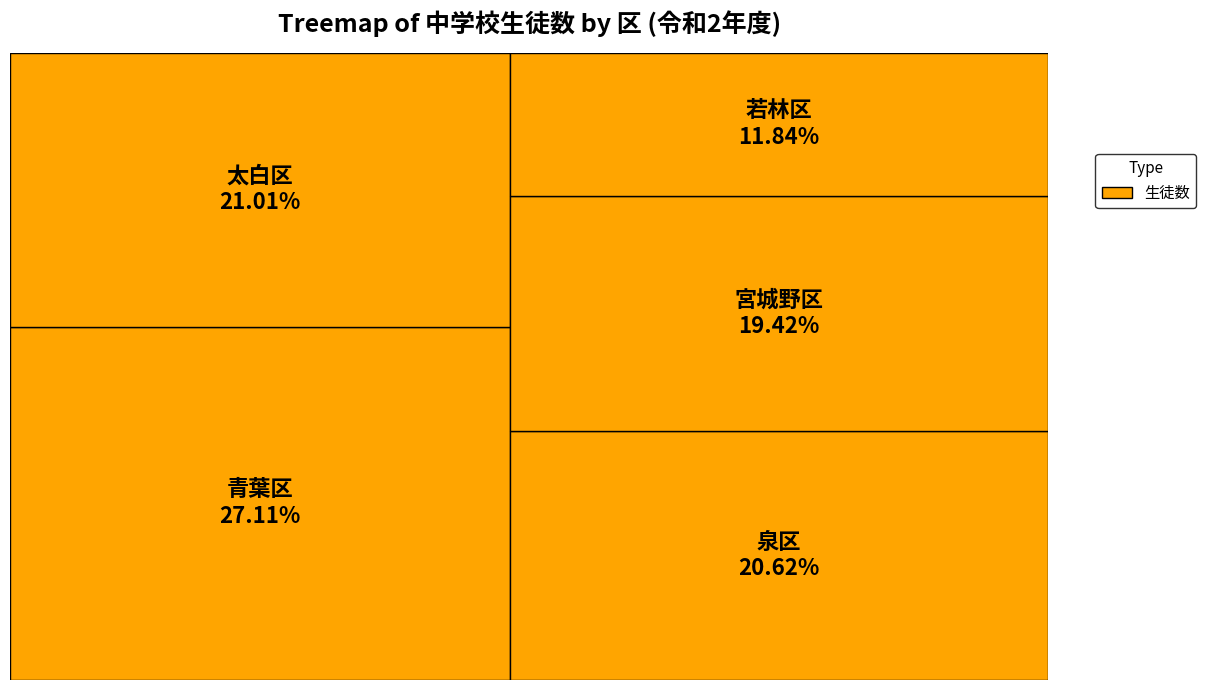

True or false: 青葉区 accounts for 37% of the total.

False